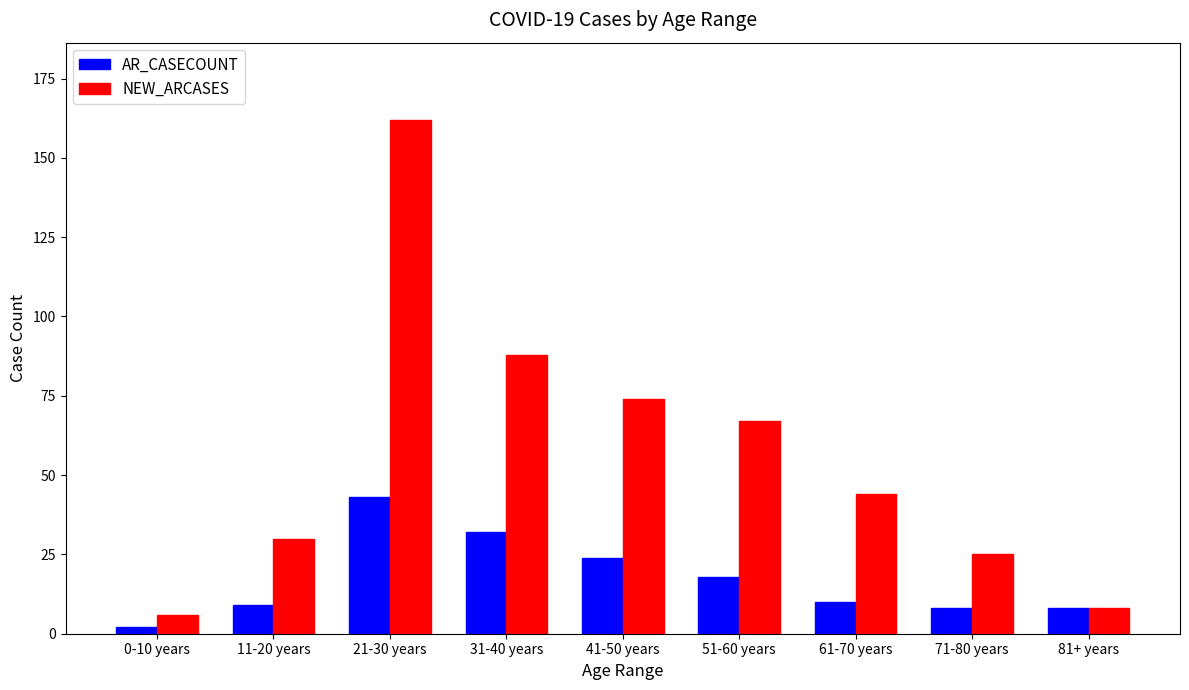

Rank the series by their average value, from highest to lowest.

NEW_ARCASES, AR_CASECOUNT